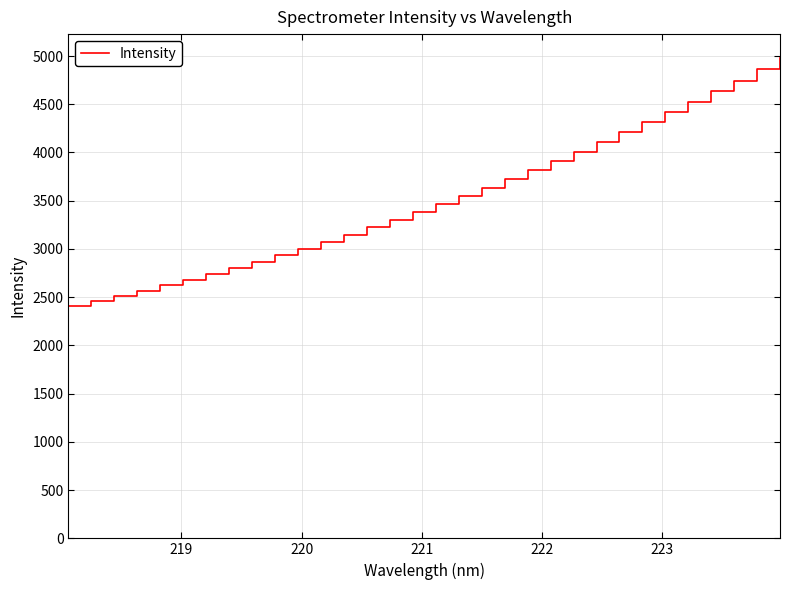

How many lines are shown in the chart?

1